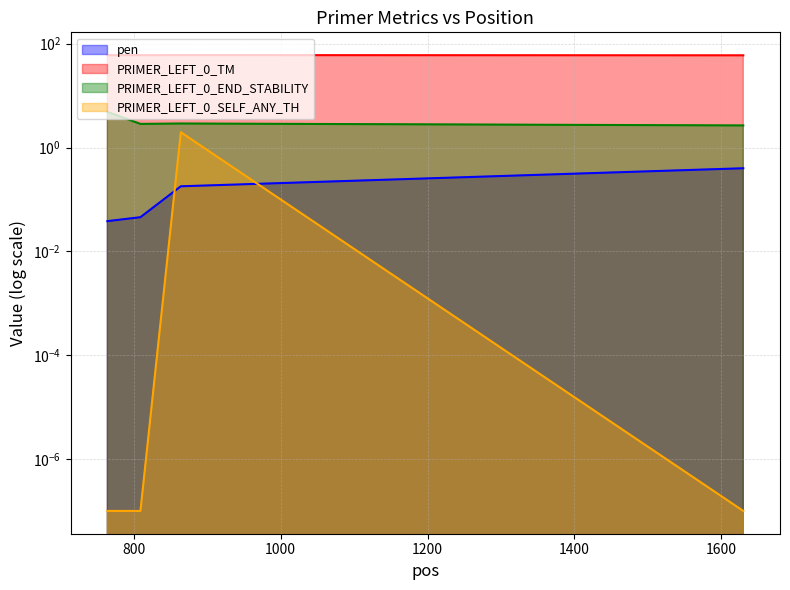

Reading right to left, extract all data points from this chart.

pen: 0.4	0.2	0.0	0.0
PRIMER_LEFT_0_TM: 59.6	60.2	60.0	60.0
PRIMER_LEFT_0_END_STABILITY: 2.7	2.9	2.9	4.8
PRIMER_LEFT_0_SELF_ANY_TH: 0.0	2.0	0.0	0.0